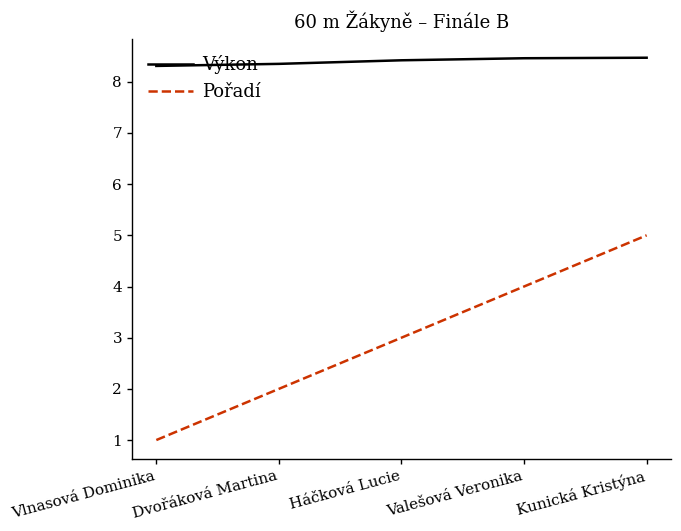

Rank the series by their maximum value, from highest to lowest.

Výkon, Pořadí